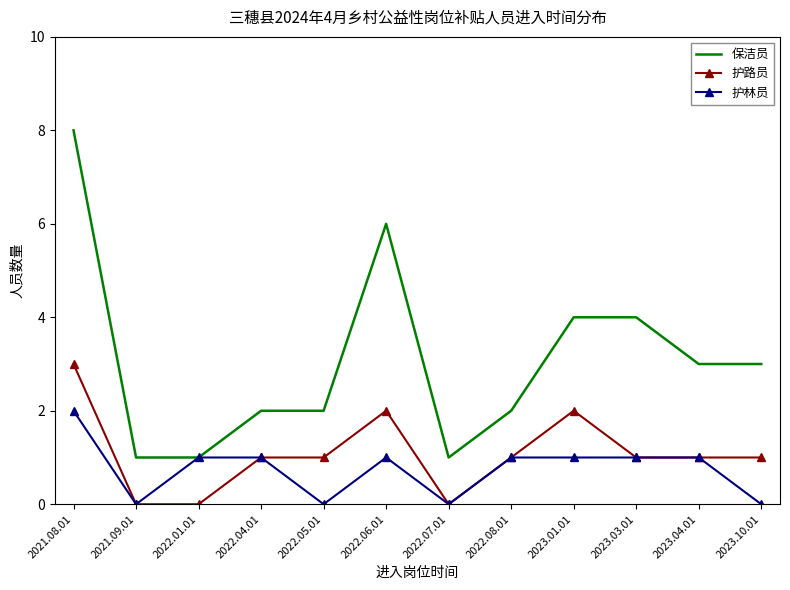

How many categories are shown in the chart?

12